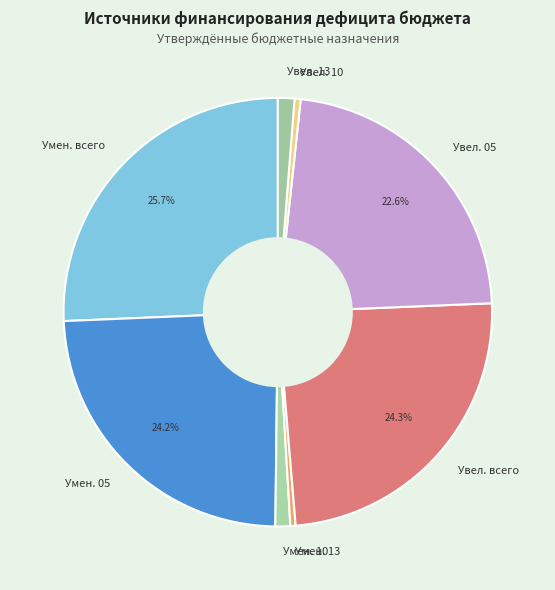

What is the largest slice in the pie chart?

Умен. всего